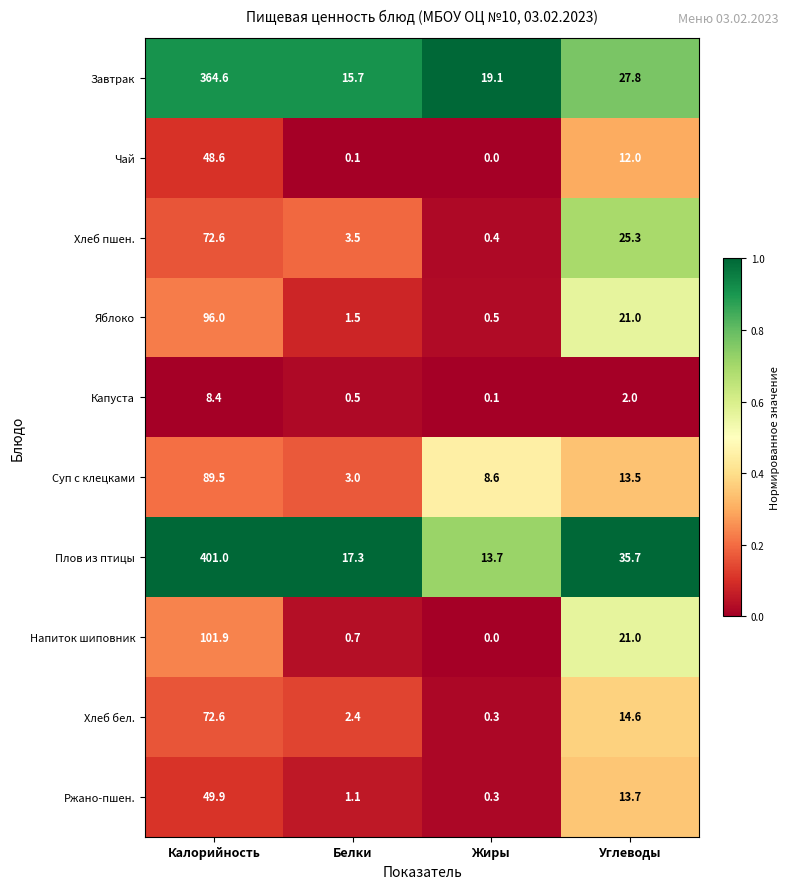

What is the difference between the maximum and second lowest values in the Хлеб бел. series?

70.2